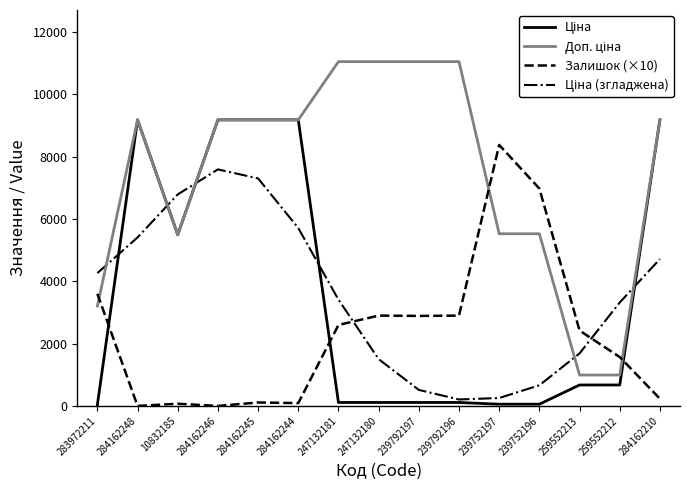

What is the spread (max minus min) of values at 239752197?

8324.7